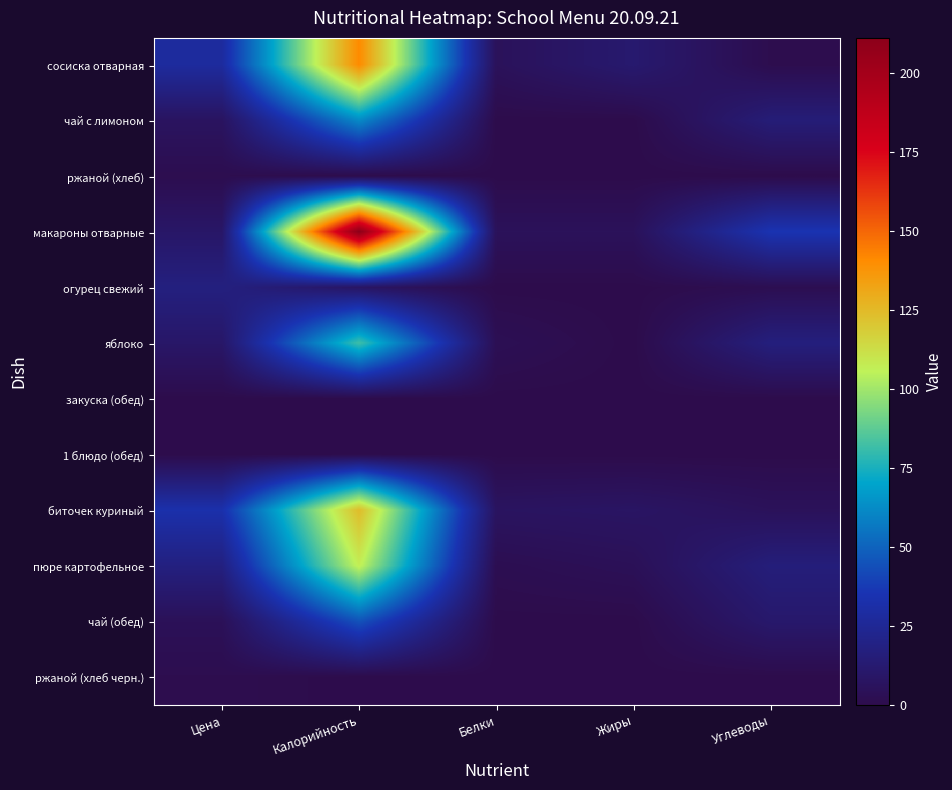

Rank the series by their maximum value, from lowest to highest.

закуска (обед), 1 блюдо (обед), ржаной (хлеб черн.), ржаной (хлеб), огурец свежий, чай (обед), чай с лимоном, яблоко, пюре картофельное, биточек куриный, сосиска отварная, макароны отварные